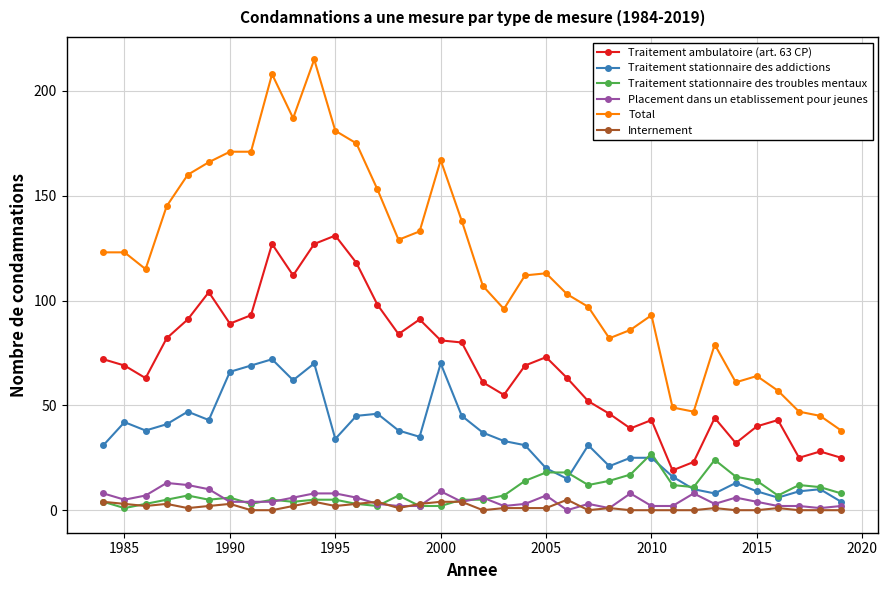

How many lines are shown in the chart?

6